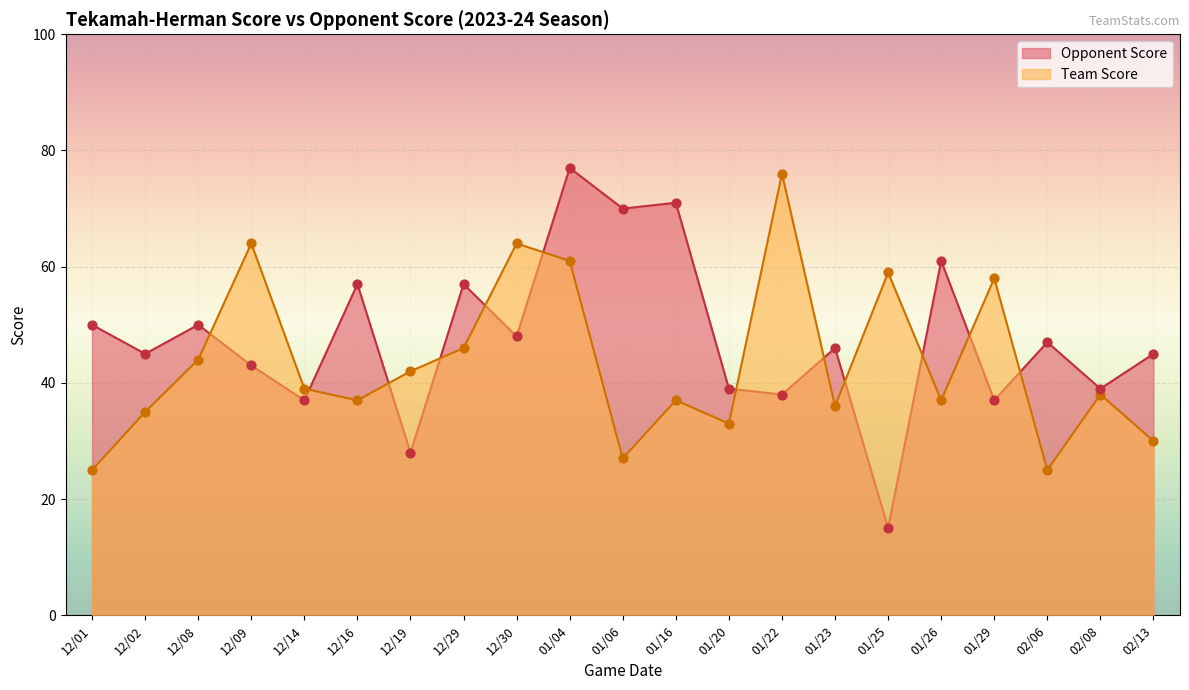

What is the total value across all series at 02/13?

75